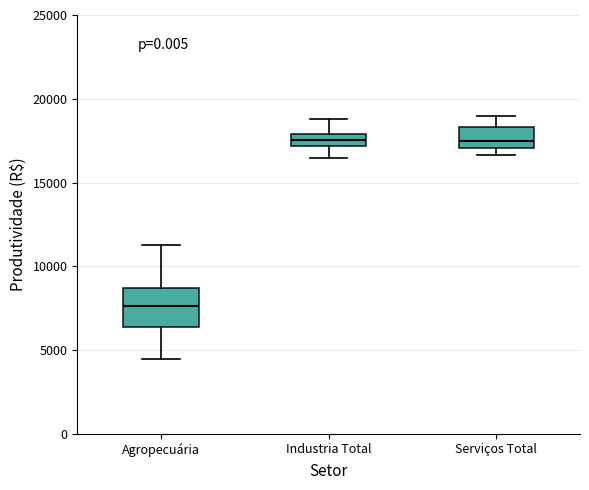

Reading left to right, transcribe this box plot: for each box, give where its median line is, the range the box spans, and where its two whiskers end, as read against the y-axis. The values are not printed on the chart, so give them approximately, as read against the axis.

Agropecuária: median 7500, box 6500 to 8500, whiskers 4500 to 11500
Industria Total: median 17500, box 17000 to 18000, whiskers 16500 to 19000
Serviços Total: median 17500, box 17000 to 18500, whiskers 16500 to 19000